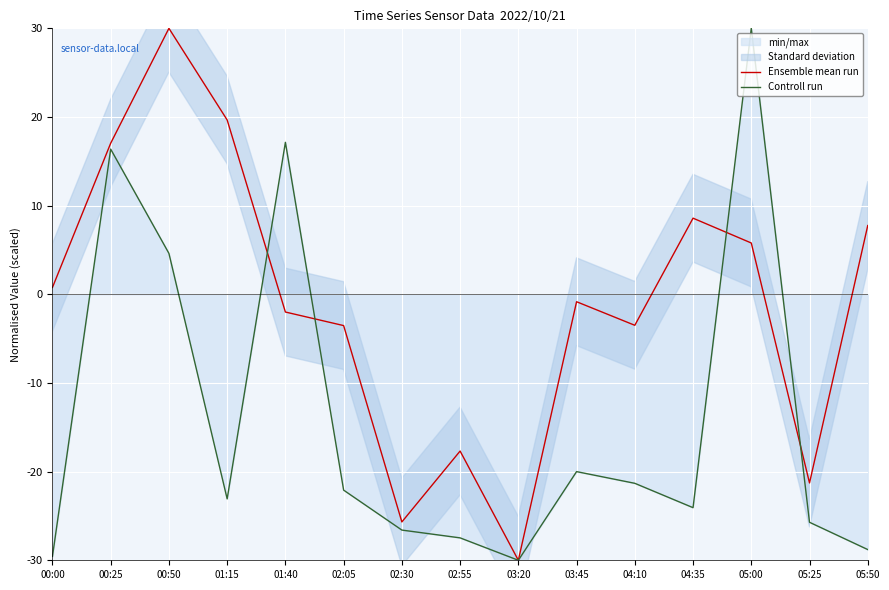

How many data points in Controll run are above -23?

7